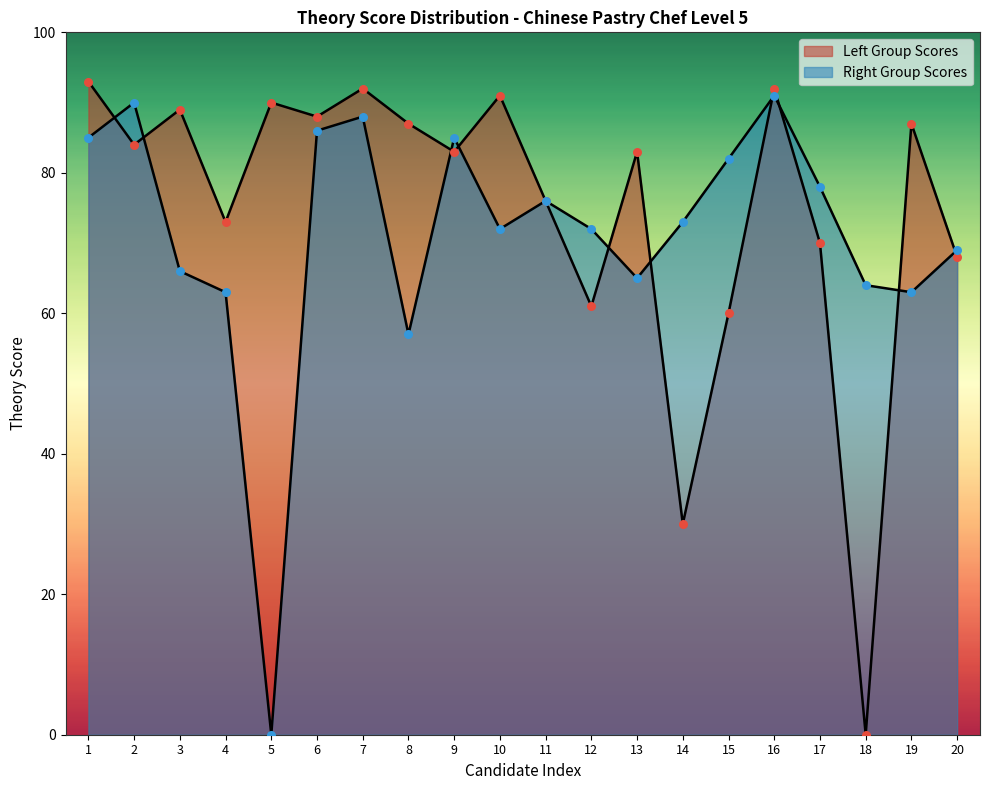

What are all the series names shown in the legend?

Left Group Scores, Right Group Scores